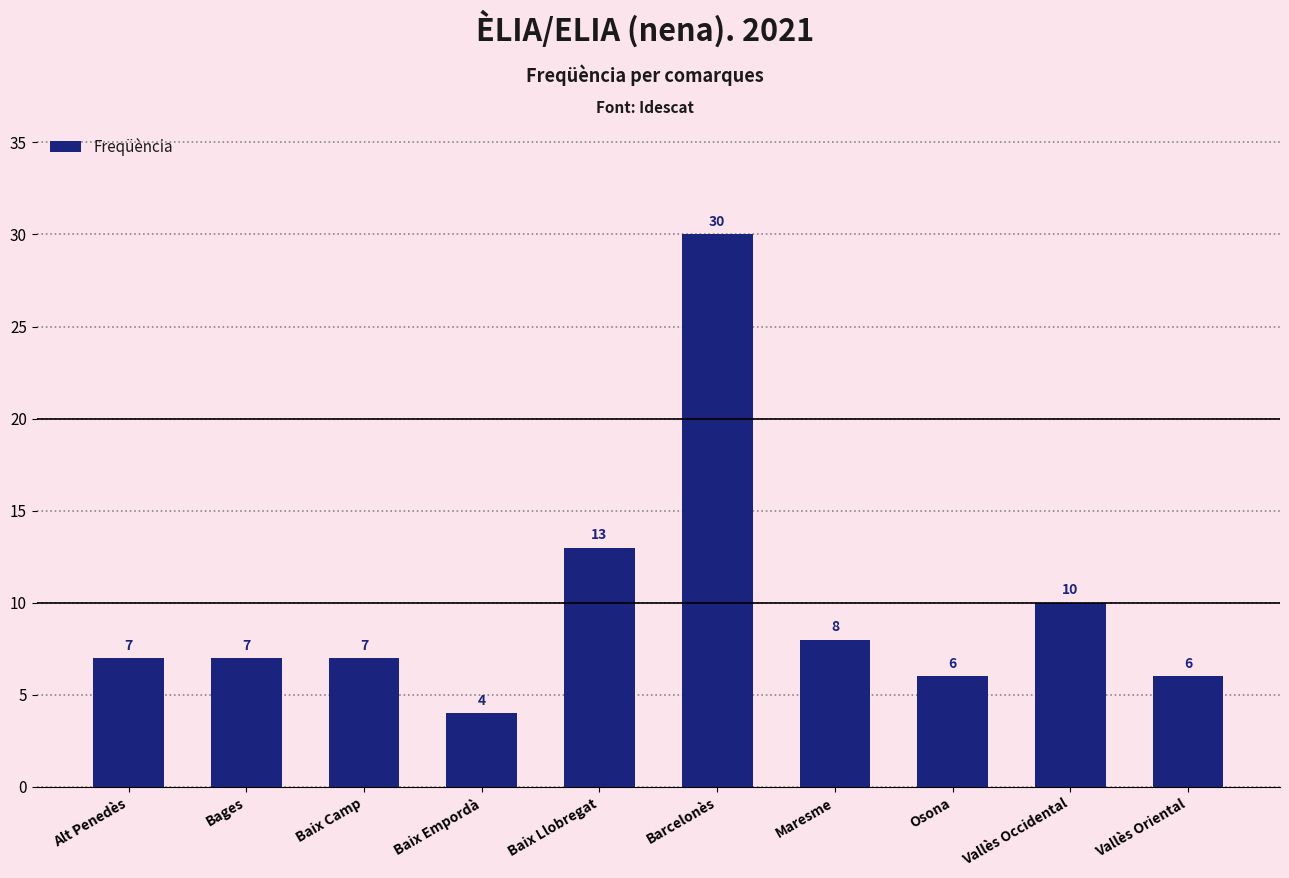

Reading left to right, extract all data points from this chart.

7	7	7	4	13	30	8	6	10	6